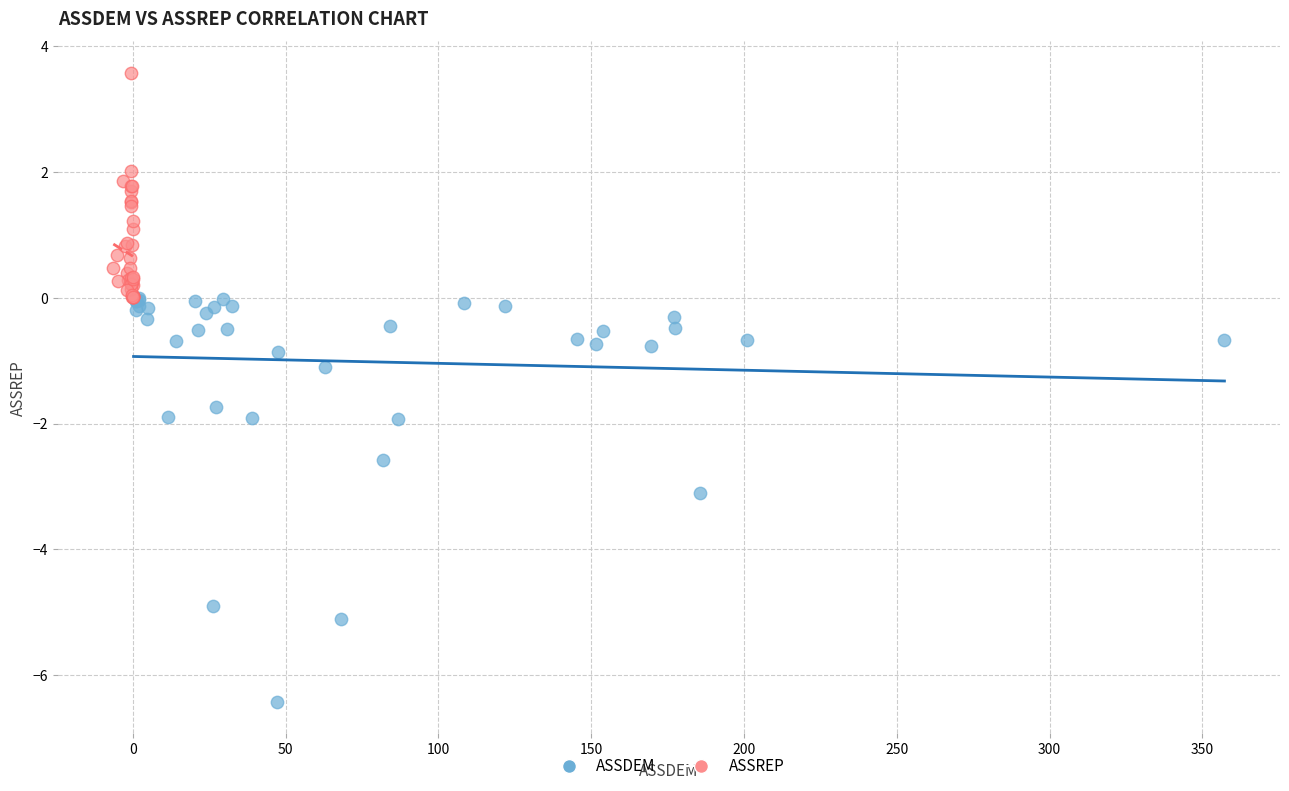

Which series has the widest spread of Y values?

ASSDEM